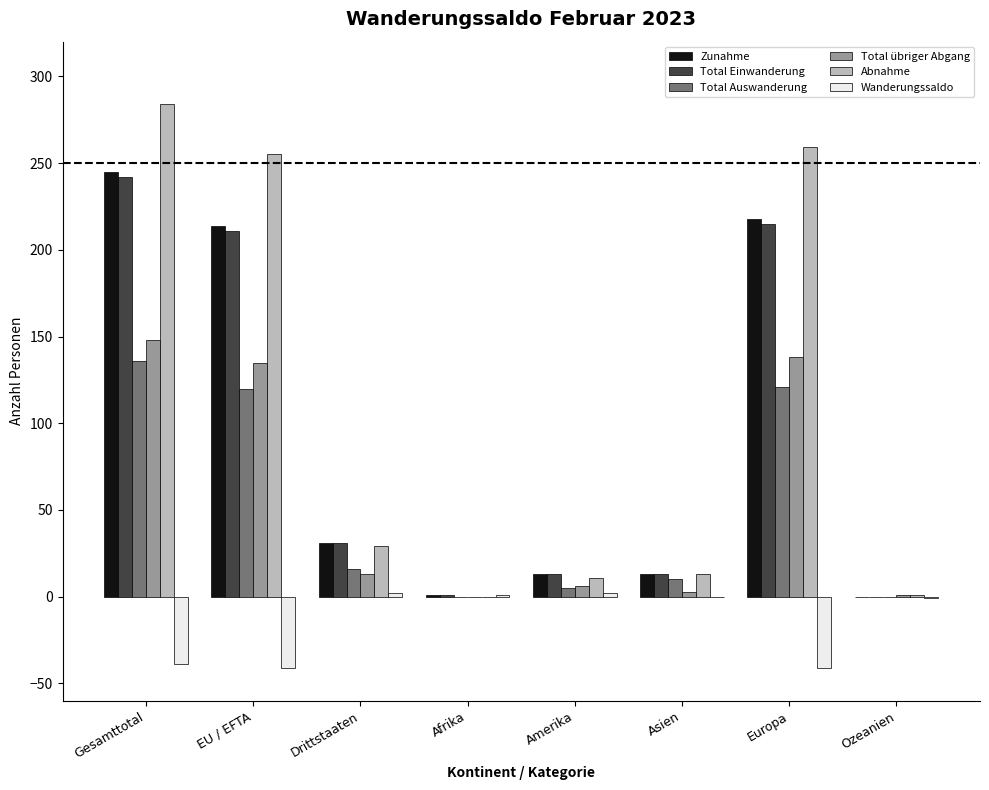

What is the sum of all Total übriger Abgang values?

444